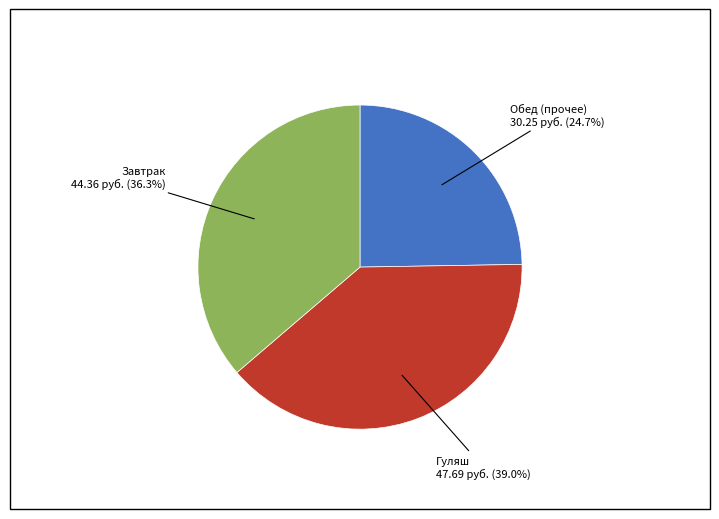

Is there a majority slice in this chart?

No